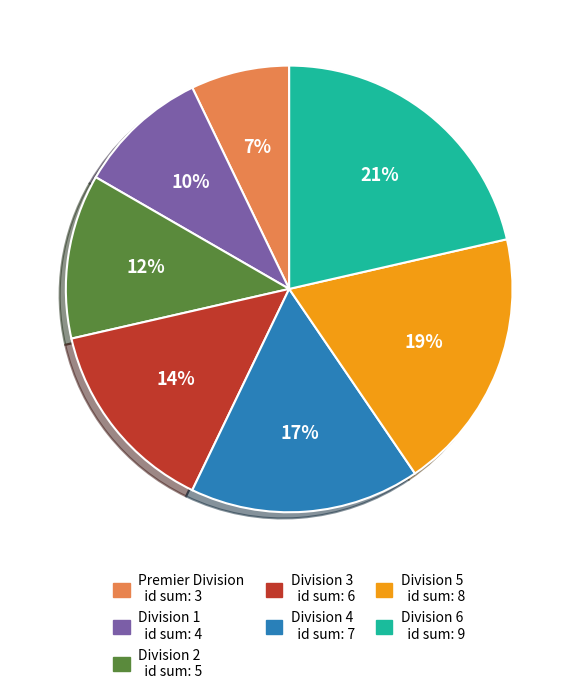

Approximately how many times larger is the value at Division 6 compared to Division 3?

1.5